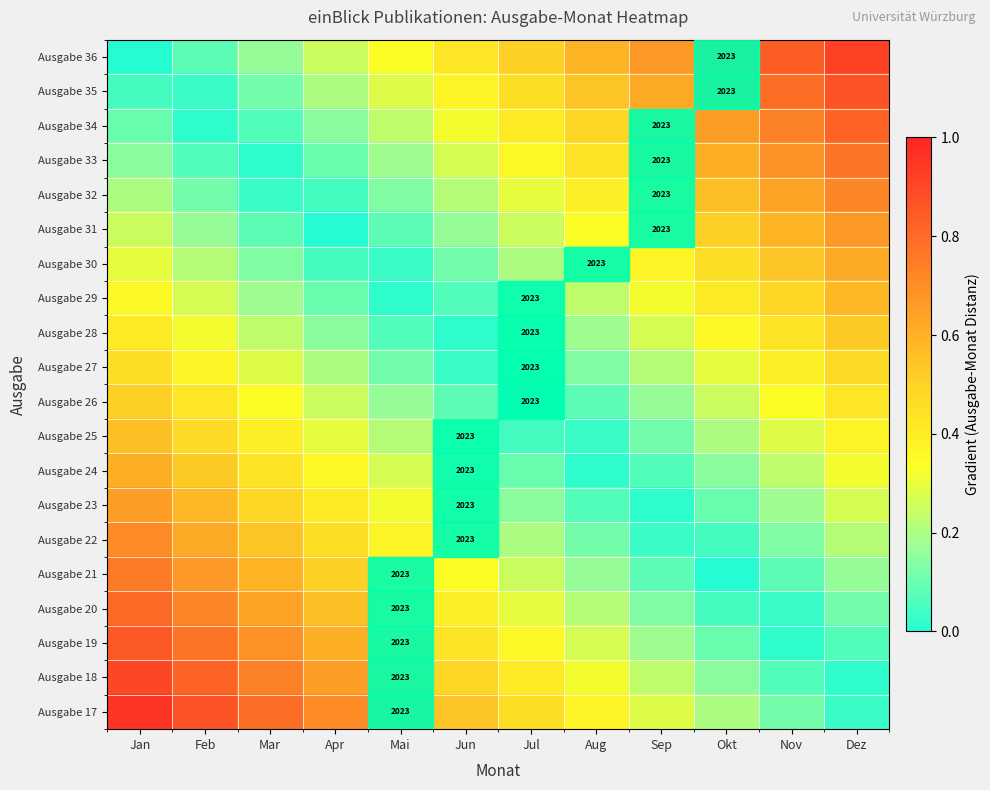

What is the difference between the maximum and minimum values in the Ausgabe 18 series?

0.9